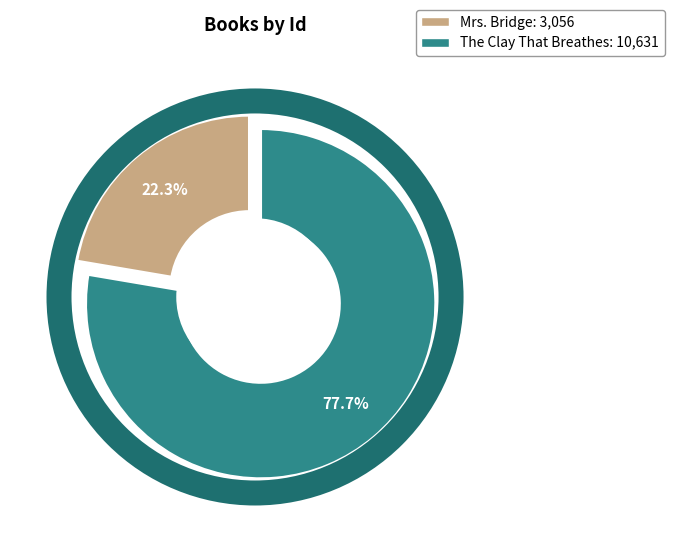

True or false: Mrs. Bridge accounts for 22% of the total.

True